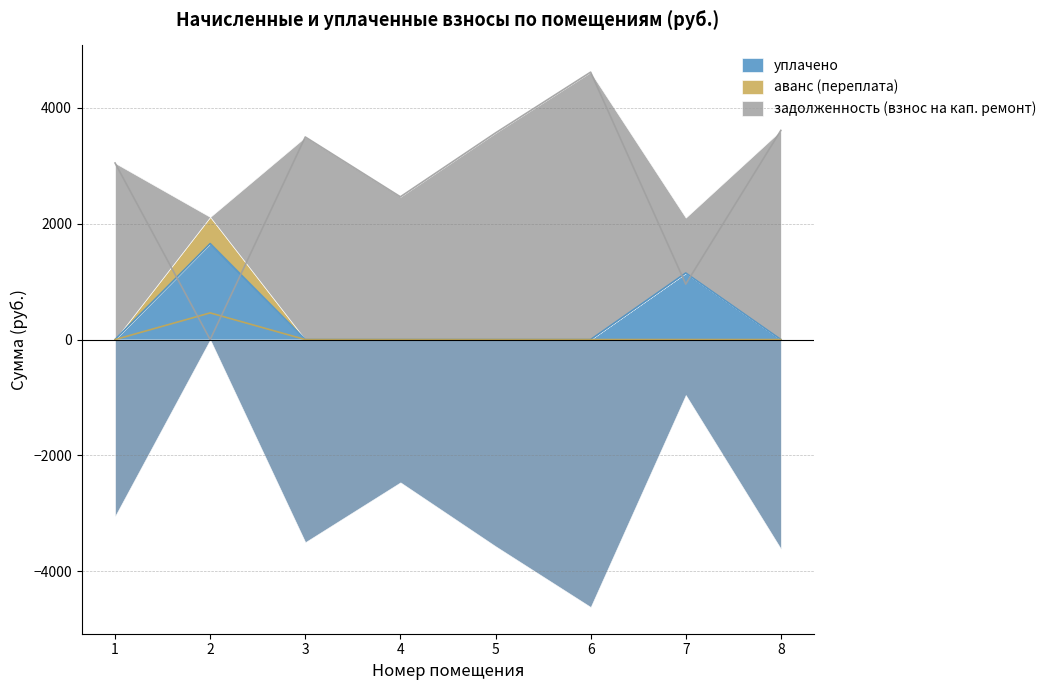

What is the maximum value for уплачено?

1656.2